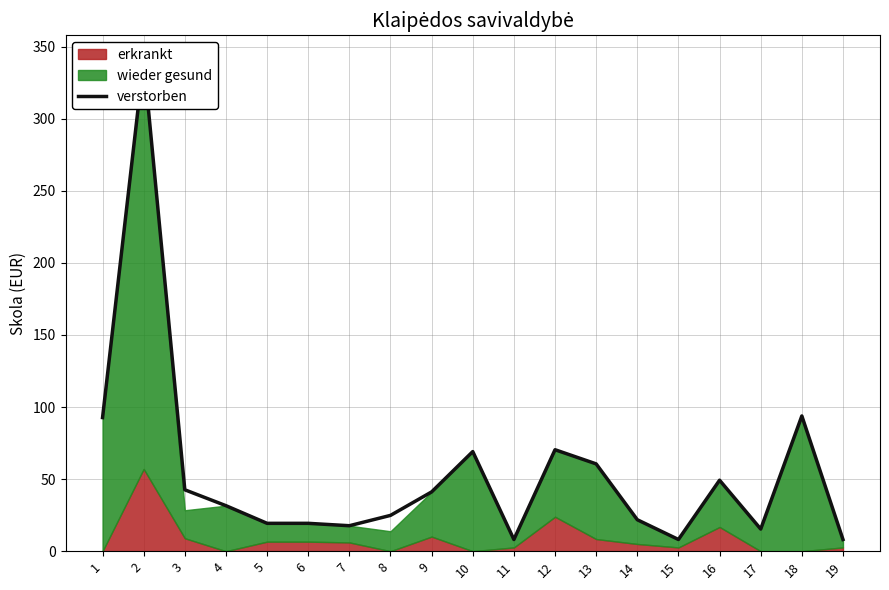

At which label is the value closest to 174?

18